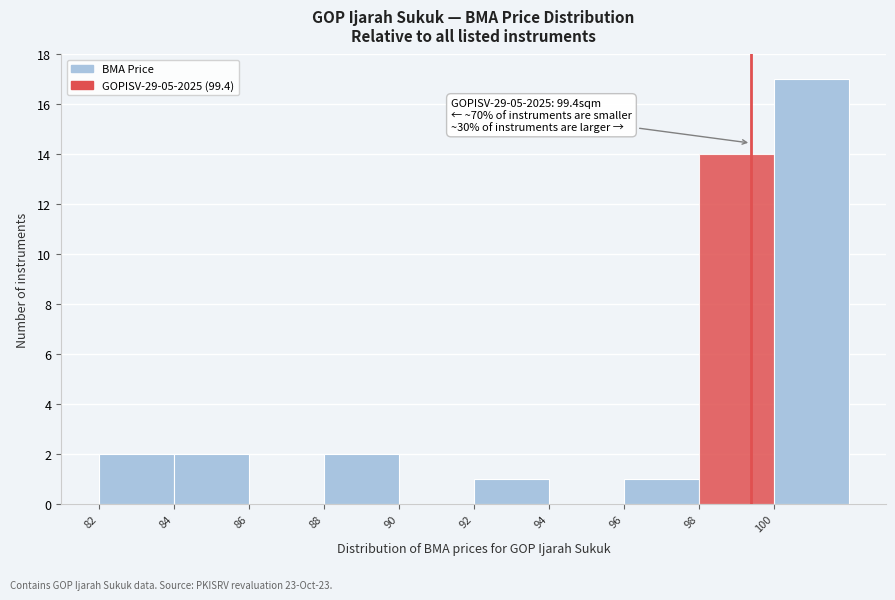

Over which range of the x-axis is the bar tallest?

100 to 102